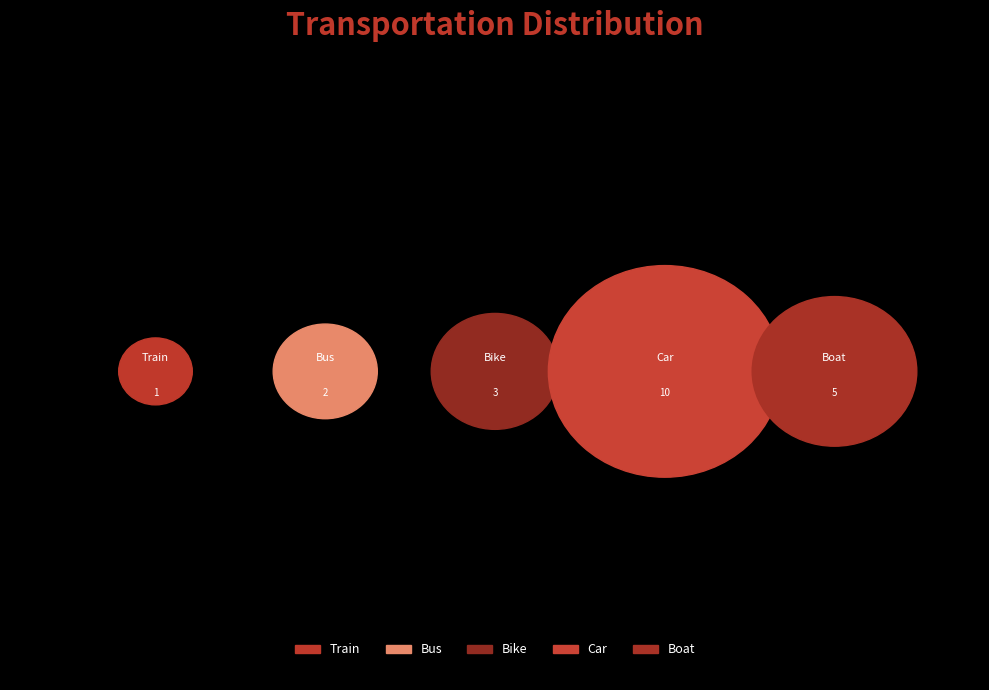

True or false: Train accounts for 5% of the total.

True